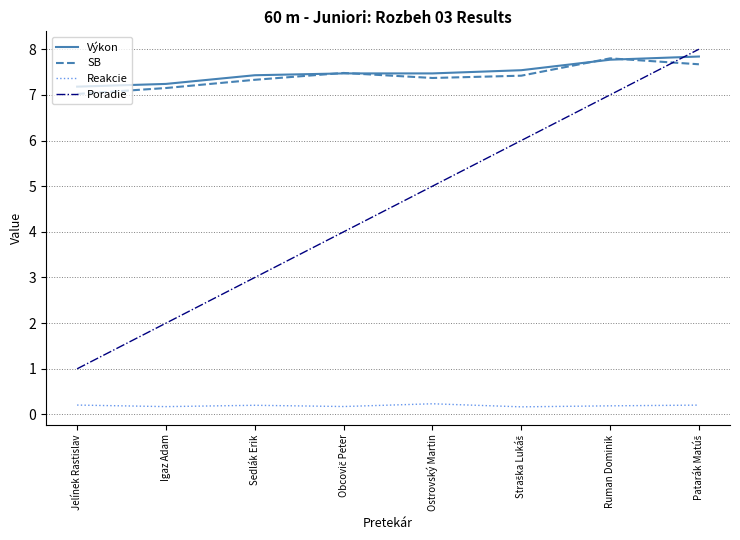

What is the difference between the highest and lowest values at Igaz Adam?

7.1